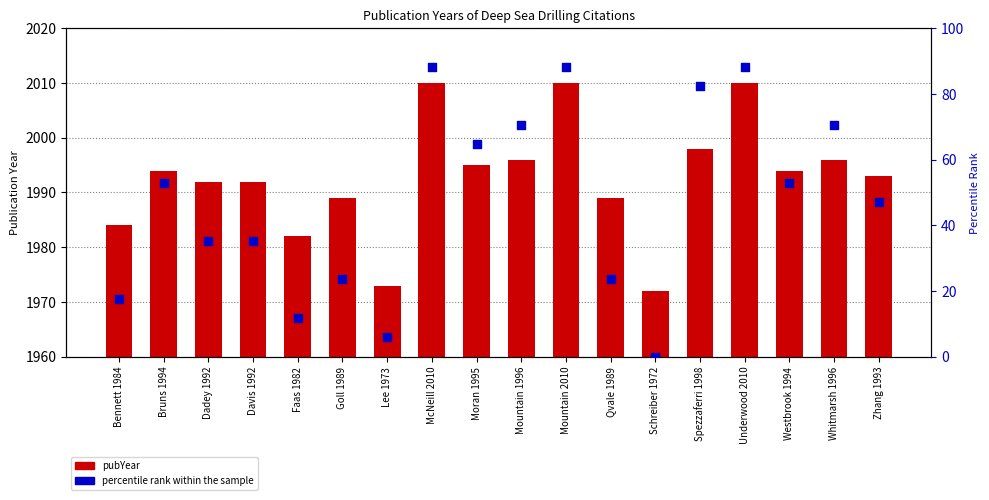

What is the total value across all series at Mountain 2010?

2098.2